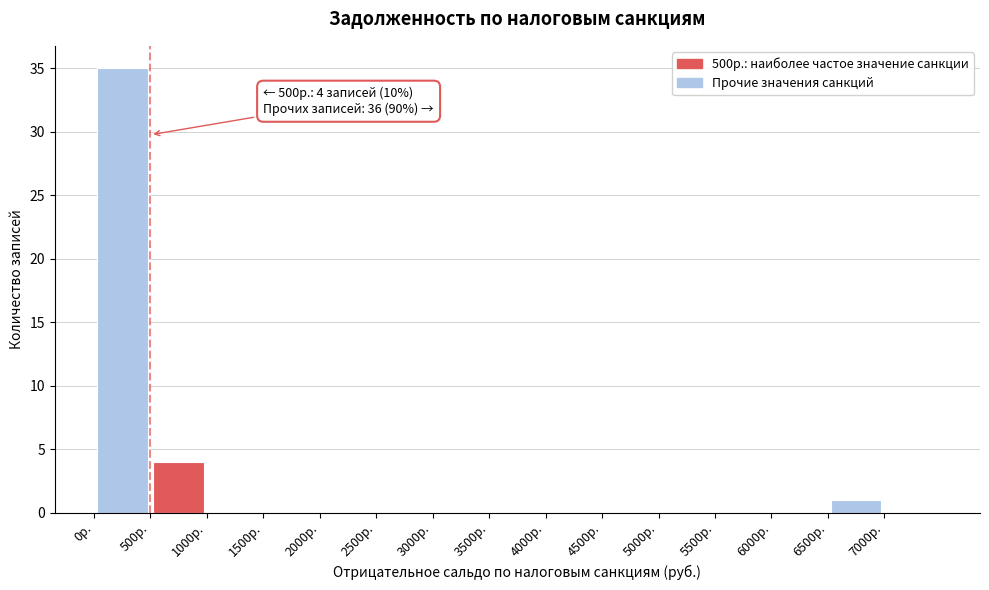

Which range on the x-axis has the tallest bar?

0 to 500